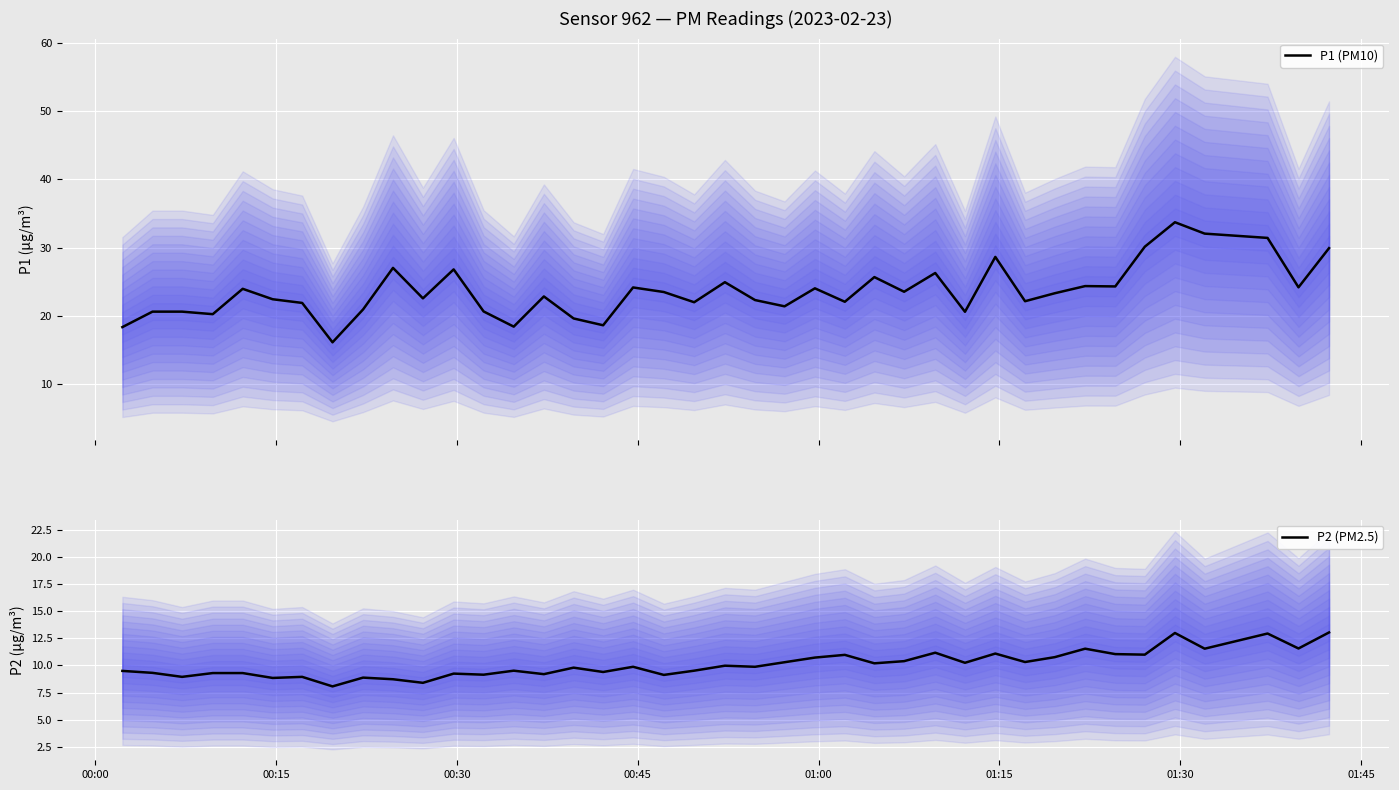

Reading right to left, what are all the values shown in this chart?

P1 (PM10): 29.9	24.2	31.4	32.0	33.7	30.1	24.3	24.4	23.3	22.1	28.6	20.6	26.3	23.5	25.7	22.1	24.0	21.4	22.3	24.9	22.0	23.5	24.1	18.6	19.6	22.8	18.4	20.6	26.8	22.6	27.0	20.9	16.1	21.9	22.4	23.9	20.2	20.6	20.6	18.3
P2 (PM2.5): 13.1	11.6	12.9	11.6	13.0	11.0	11.1	11.6	10.8	10.3	11.1	10.2	11.2	10.4	10.2	11.0	10.7	10.3	9.9	10.0	9.5	9.1	9.9	9.4	9.8	9.2	9.5	9.2	9.2	8.4	8.7	8.9	8.1	8.9	8.8	9.3	9.3	8.9	9.3	9.5